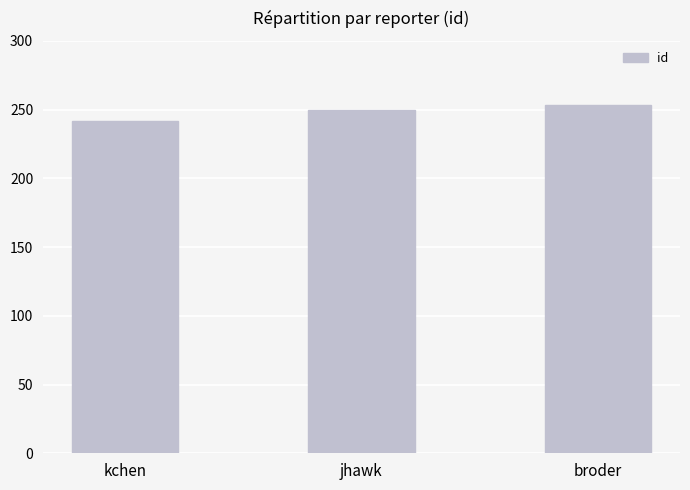

True or false: the data shows 250 at jhawk.

True